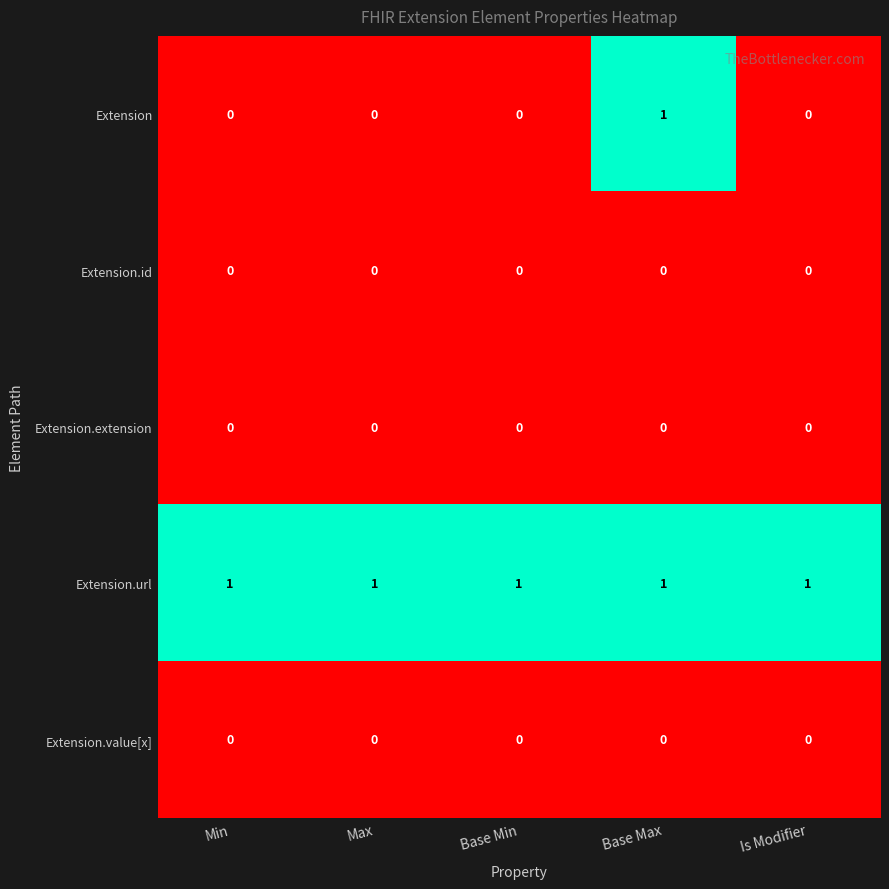

Which series has the largest range (max minus min)?

Extension